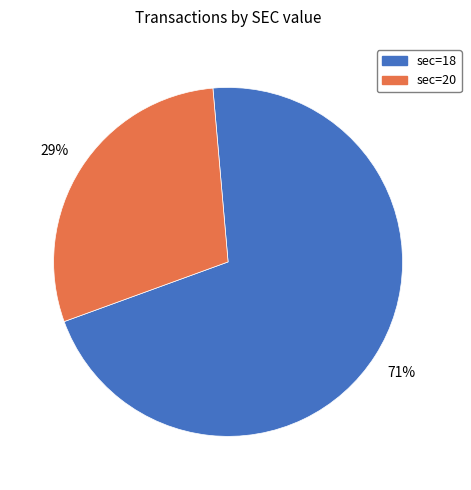

Count the number of slices in the pie.

2